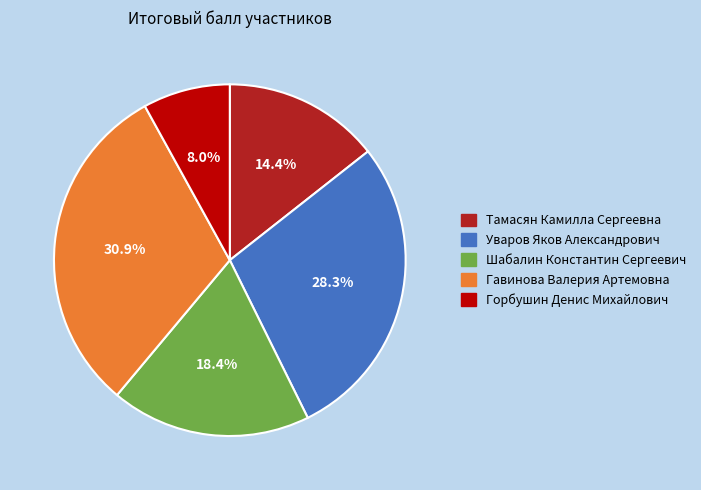

What percentage is the Уваров Яков Александрович slice, to the nearest percent?

28%